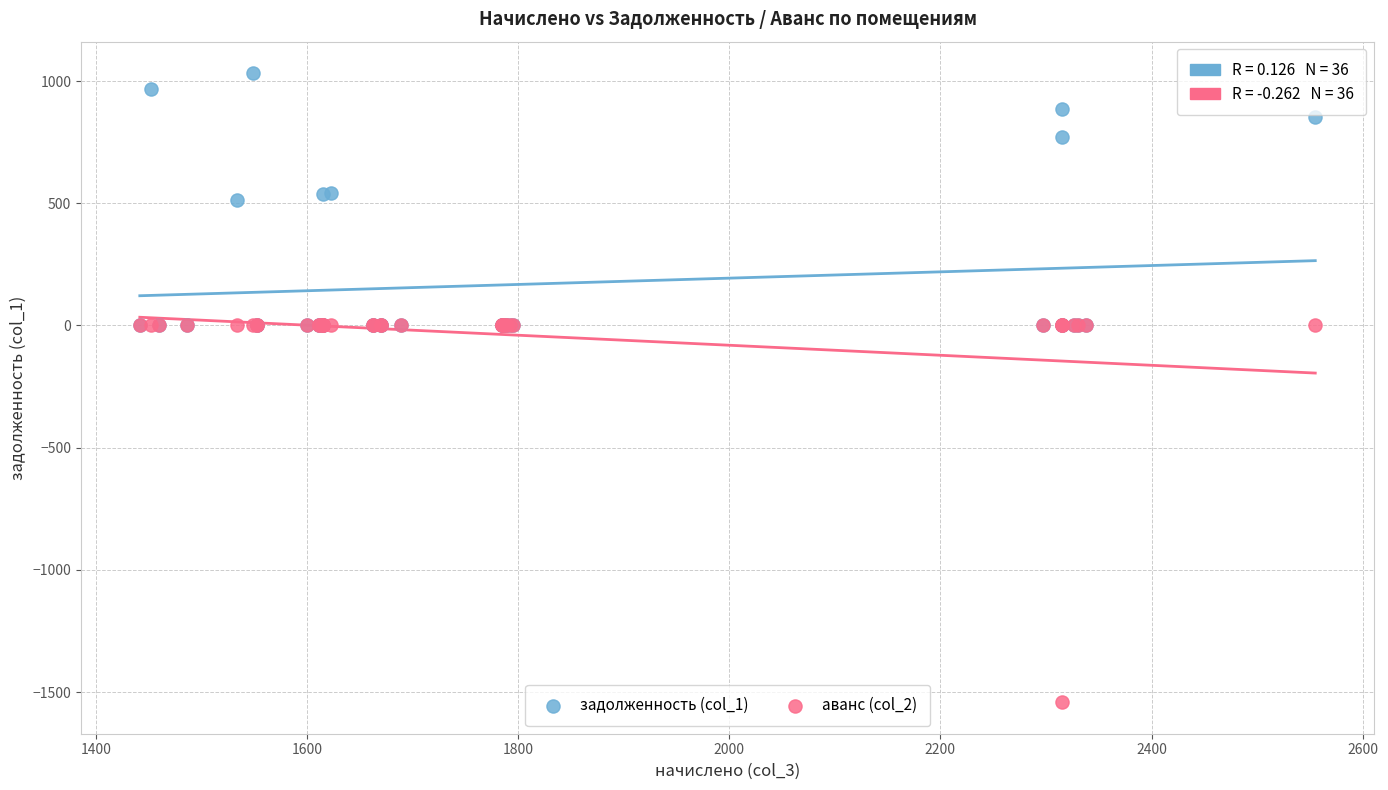

Which series reaches the minimum Y coordinate?

аванс (col_2)